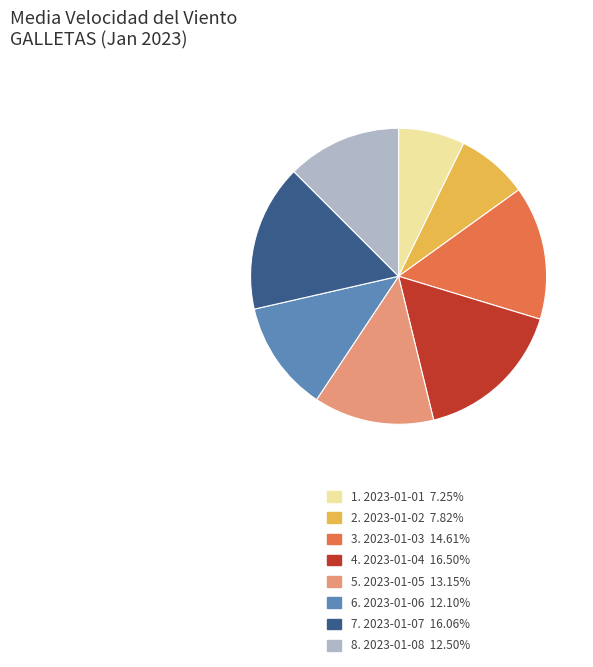

Approximately how many times larger is the value at 7. 2023-01-07 16.06% compared to 3. 2023-01-03 14.61%?

1.1